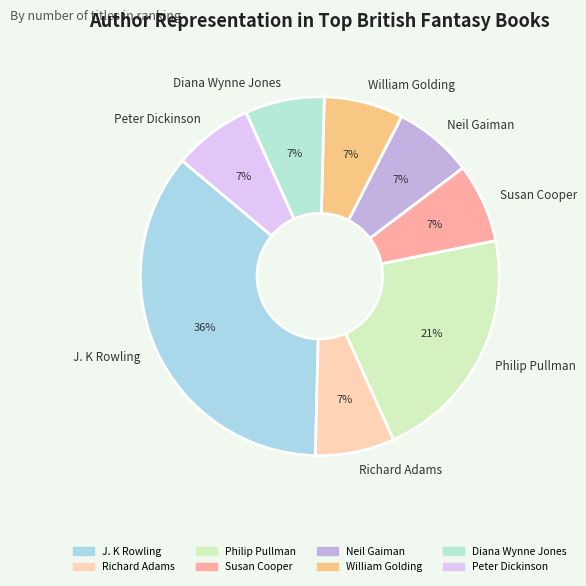

To the nearest percent, what is the combined percentage of William Golding and Neil Gaiman?

14%